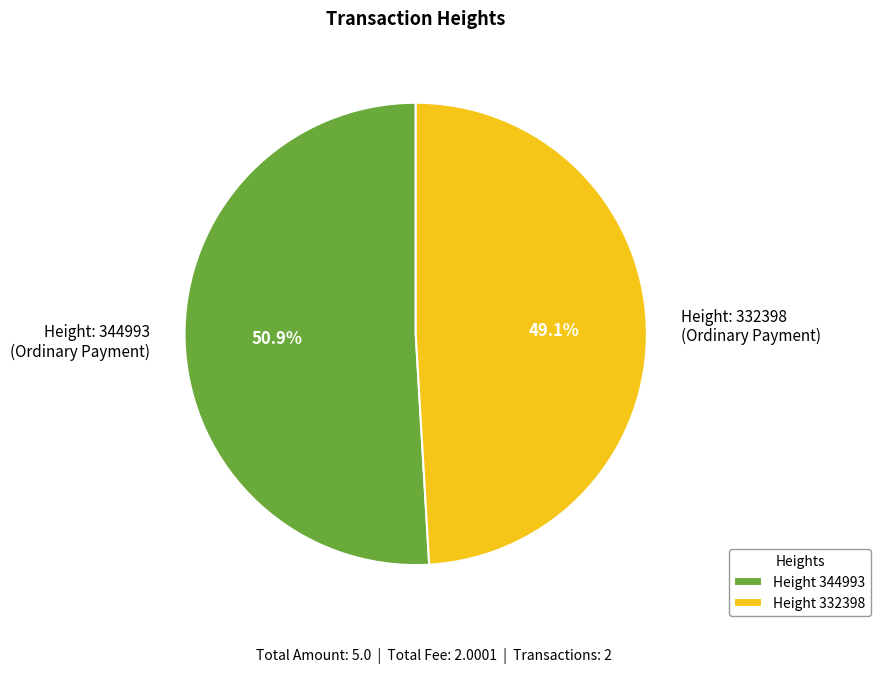

Is Height: 344993 (Ordinary Payment) the majority of the pie?

Yes